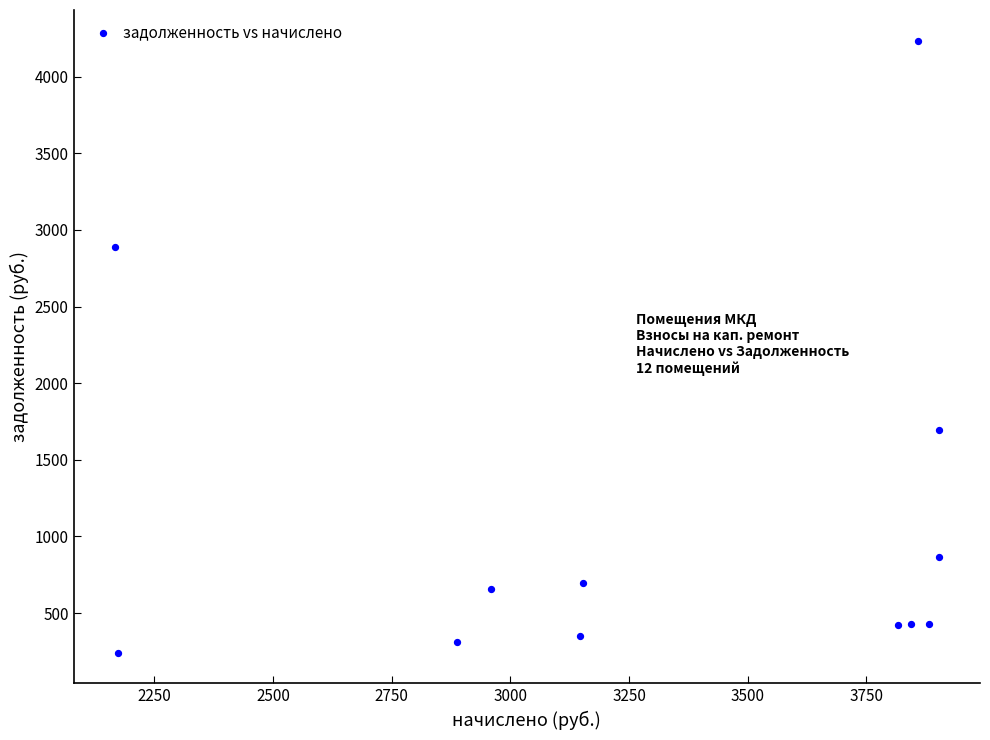

What is the range of Y values (max minus min)?

3993.0